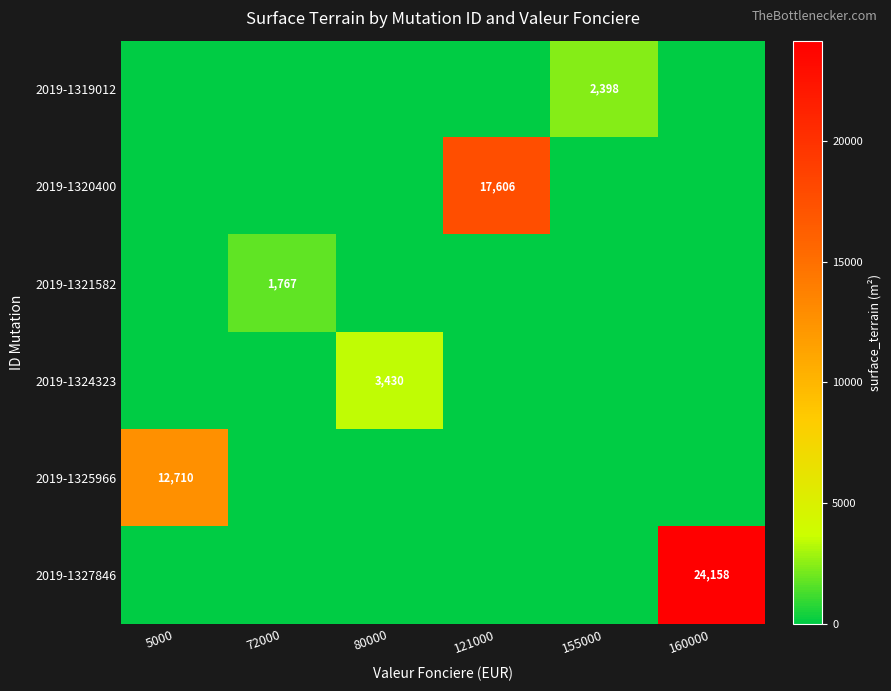

Rank the categories by 2019-1324323 value from highest to lowest.

80000, 5000, 72000, 121000, 155000, 160000